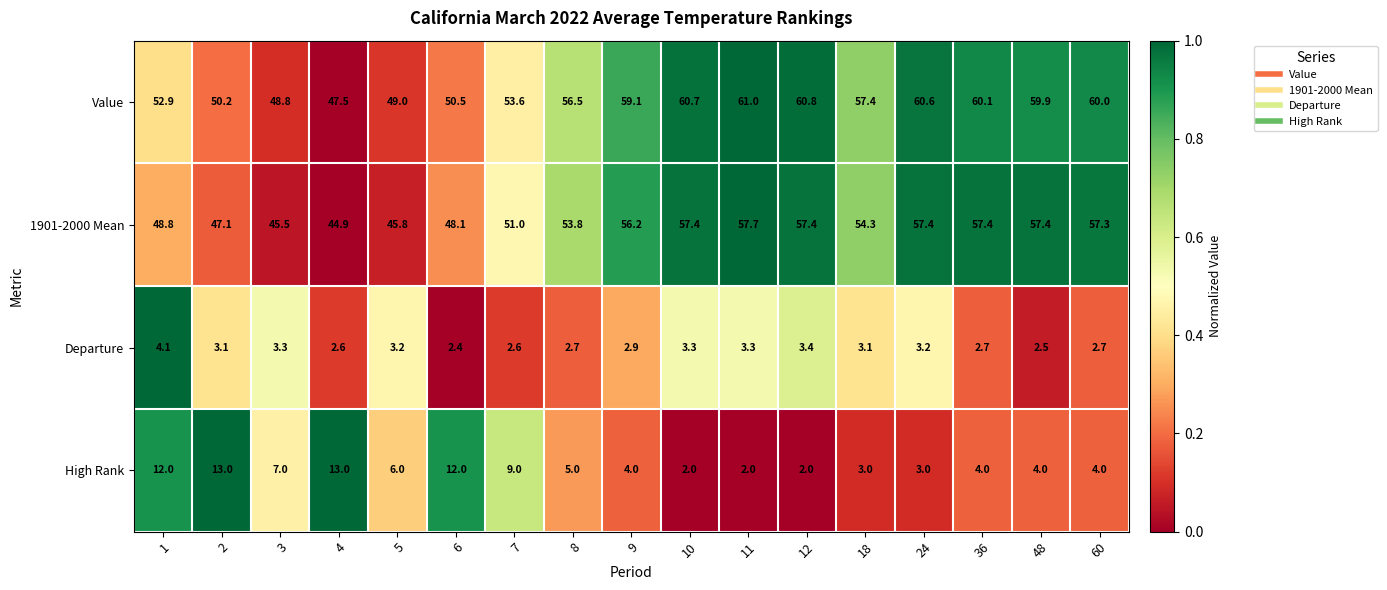

The 1901-2000 Mean series shows 15.4 at 12. True or false?

False